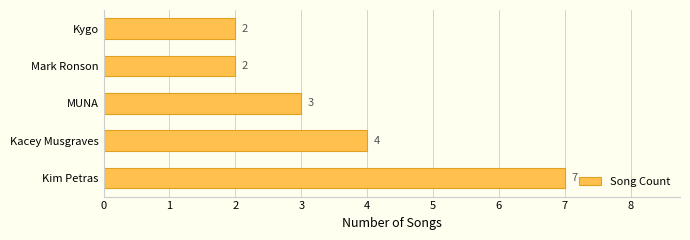

Approximately how many times larger is the value at Kim Petras compared to Kygo?

3.5